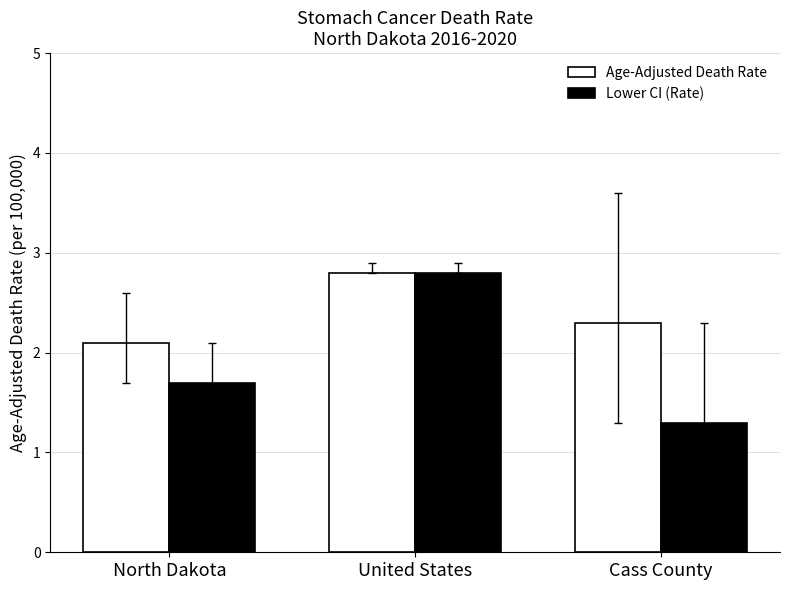

How many Lower CI (Rate) values are between 1 and 2?

2